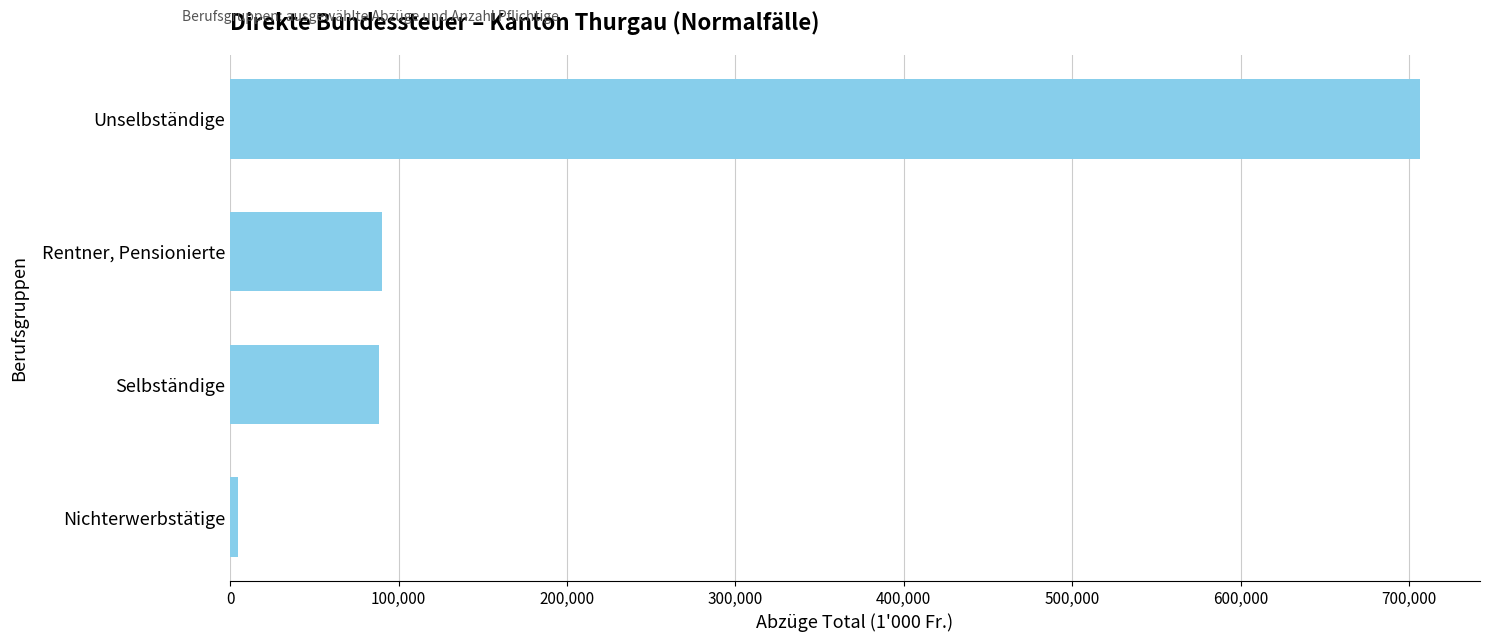

Between Unselbständige and Selbständige, which is larger?

Unselbständige